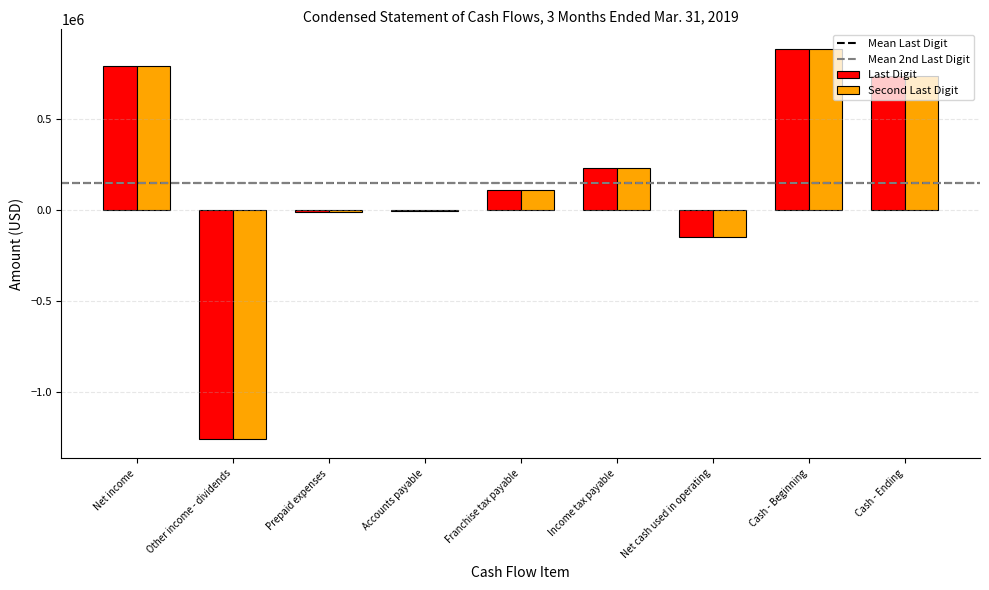

At which label is Second Last Digit closest to -187056?

Net cash used in operating